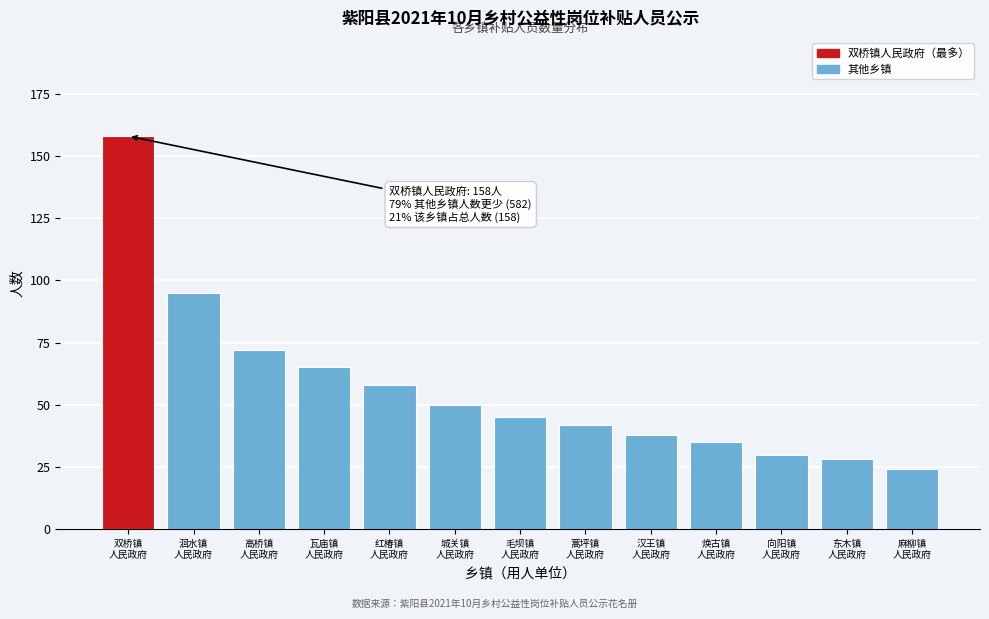

Reading left to right, what are all the values shown in this chart?

158	95	72	65	58	50	45	42	38	35	30	28	24